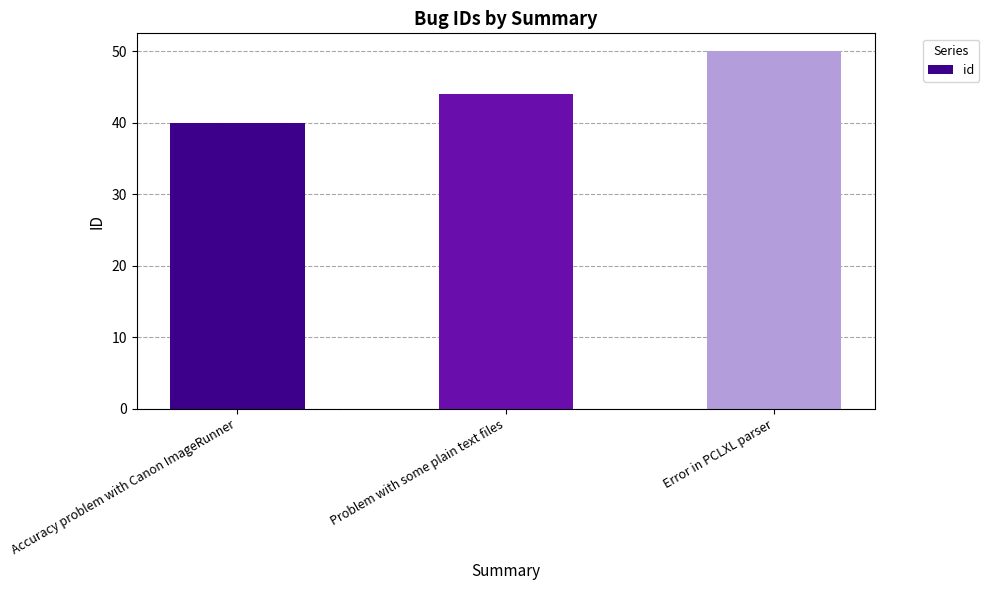

Approximately how many times larger is the value at Accuracy problem with Canon ImageRunner compared to Problem with some plain text files?

0.9